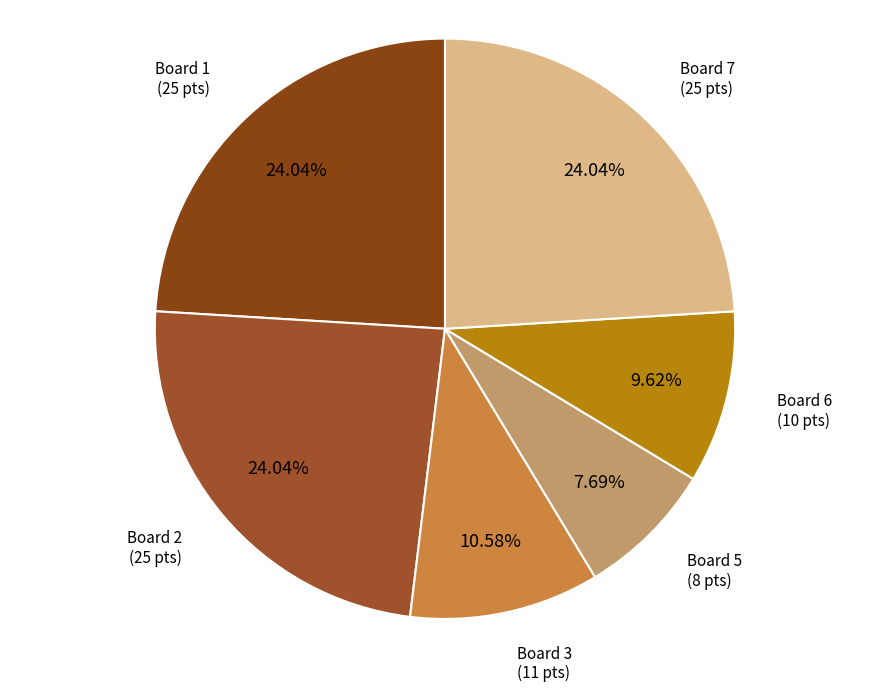

Is there any slice that represents more than half of the pie?

No